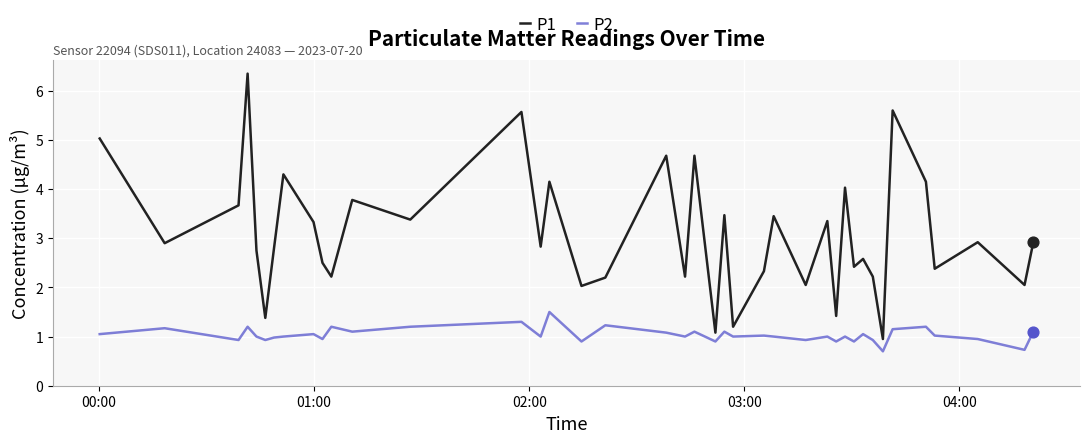

Which series has the largest total across all categories?

P1